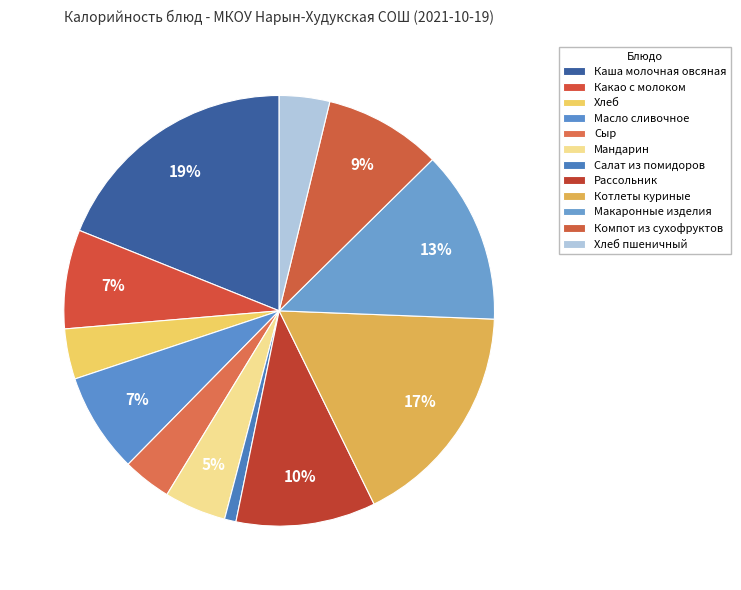

Is it true that Салат из помидоров is 10% of the pie?

False